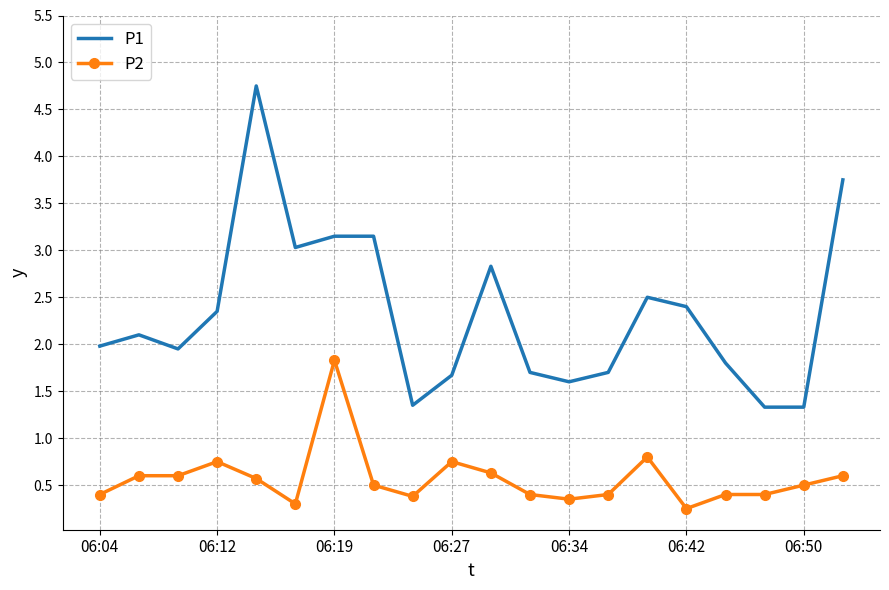

Which series has the largest total across all categories?

P1